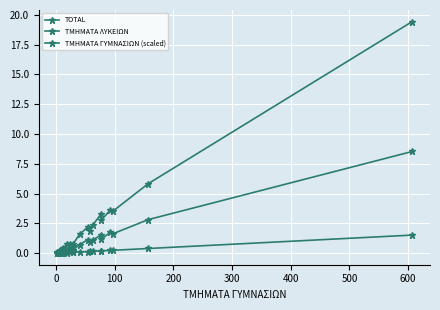

True or false: ΤΜΗΜΑΤΑ ΓΥΜΝΑΣΙΩΝ (scaled) has more than 0 points higher than both neighbors.

False